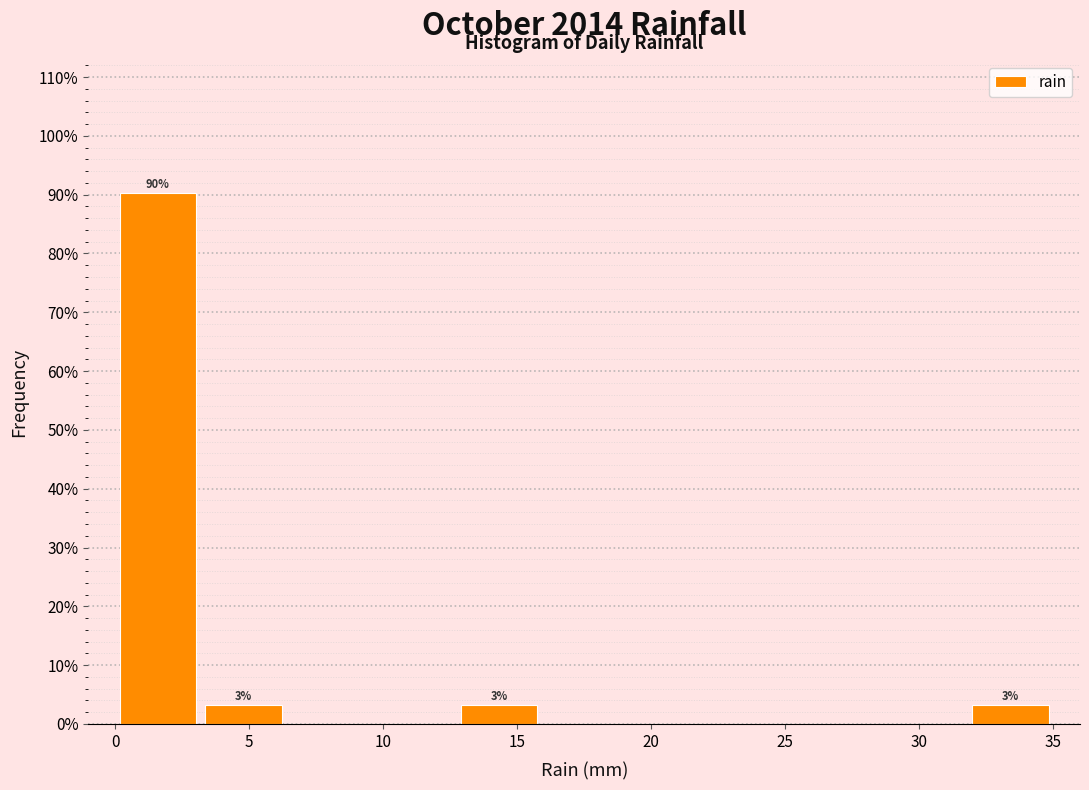

Which range on the x-axis has the tallest bar?

0.0 to 3.0